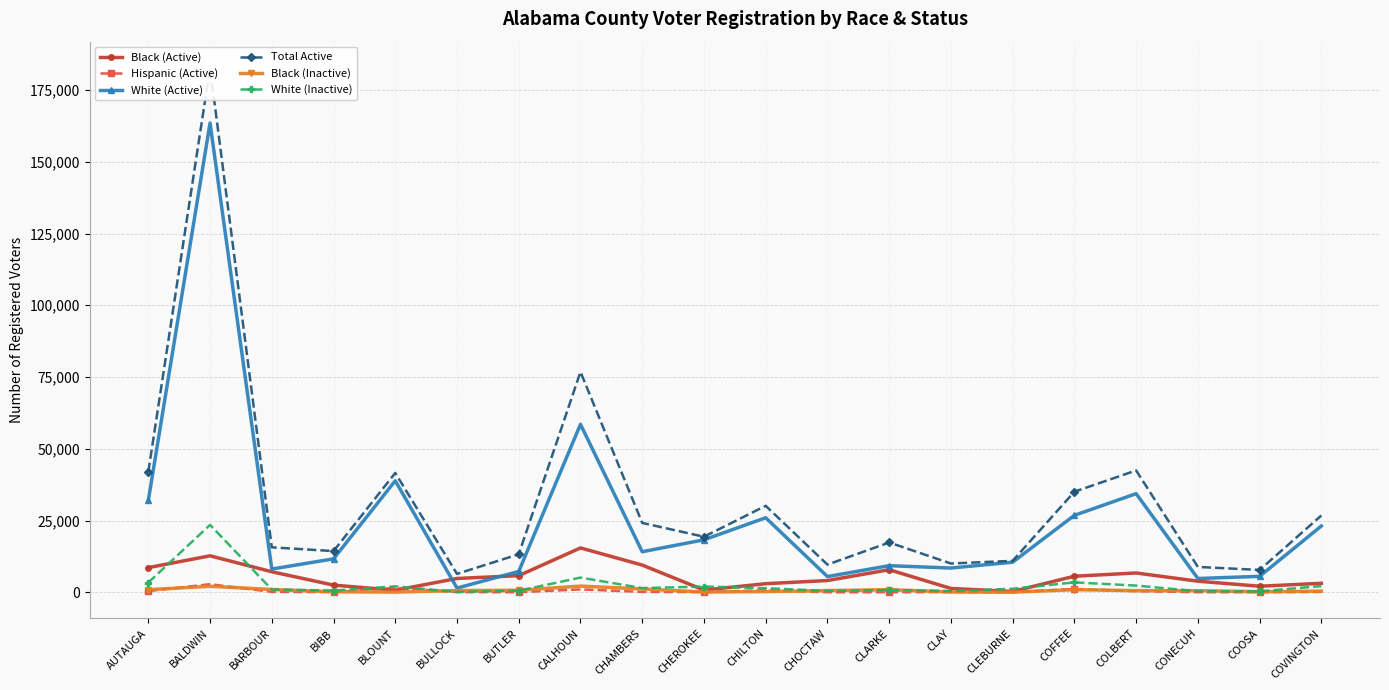

Reading left to right, transcribe all the data shown in this chart.

Black (Active): AUTAUGA=8599	BALDWIN=12713	BARBOUR=7162	BIBB=2510	BLOUNT=711	BULLOCK=4825	BUTLER=5803	CALHOUN=15462	CHAMBERS=9493	CHEROKEE=783	CHILTON=3002	CHOCTAW=4102	CLARKE=7868	CLAY=1343	CLEBURNE=285	COFFEE=5608	COLBERT=6736	CONECUH=3876	COOSA=2123	COVINGTON=3136
Hispanic (Active): AUTAUGA=434	BALDWIN=2824	BARBOUR=151	BIBB=80	BLOUNT=1530	BULLOCK=67	BUTLER=39	CALHOUN=1014	CHAMBERS=152	CHEROKEE=77	CHILTON=731	CHOCTAW=17	CLARKE=43	CLAY=89	CLEBURNE=76	COFFEE=1178	COLBERT=413	CONECUH=34	COOSA=29	COVINGTON=145
White (Active): AUTAUGA=31992	BALDWIN=163496	BARBOUR=8107	BIBB=11658	BLOUNT=38865	BULLOCK=1477	BUTLER=7272	CALHOUN=58527	CHAMBERS=14139	CHEROKEE=18292	CHILTON=25979	CHOCTAW=5486	CLARKE=9280	CLAY=8454	CLEBURNE=10495	COFFEE=26824	COLBERT=34369	CONECUH=4812	COOSA=5564	COVINGTON=23104
Total Active: AUTAUGA=41957	BALDWIN=182707	BARBOUR=15669	BIBB=14361	BLOUNT=41583	BULLOCK=6420	BUTLER=13249	CALHOUN=76798	CHAMBERS=24174	CHEROKEE=19362	CHILTON=30136	CHOCTAW=9651	CLARKE=17357	CLAY=10036	CLEBURNE=10968	COFFEE=35046	COLBERT=42454	CONECUH=8840	COOSA=7797	COVINGTON=26753
Black (Inactive): AUTAUGA=922	BALDWIN=2099	BARBOUR=980	BIBB=192	BLOUNT=78	BULLOCK=610	BUTLER=704	CALHOUN=2166	CHAMBERS=1169	CHEROKEE=105	CHILTON=260	CHOCTAW=592	CLARKE=917	CLAY=130	CLEBURNE=51	COFFEE=918	COLBERT=564	CONECUH=558	COOSA=217	COVINGTON=414
White (Inactive): AUTAUGA=3379	BALDWIN=23495	BARBOUR=968	BIBB=610	BLOUNT=2072	BULLOCK=128	BUTLER=568	CALHOUN=5128	CHAMBERS=1469	CHEROKEE=2021	CHILTON=1431	CHOCTAW=474	CLARKE=806	CLAY=449	CLEBURNE=1231	COFFEE=3462	COLBERT=2341	CONECUH=381	COOSA=349	COVINGTON=2164